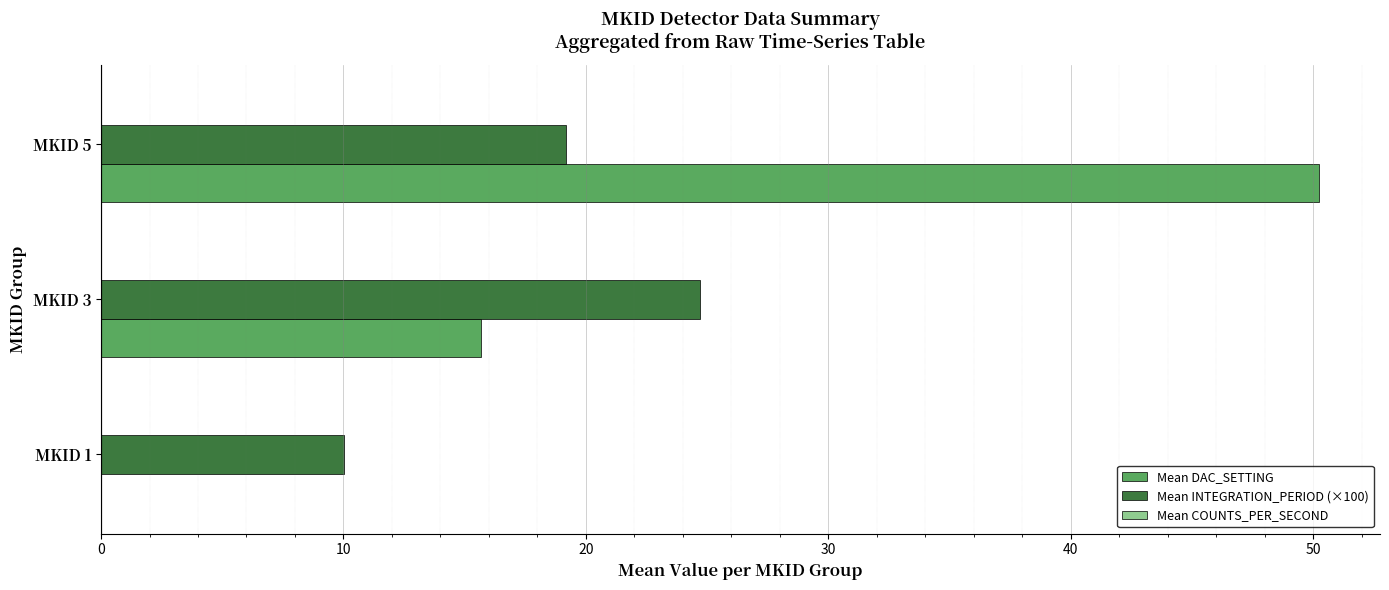

What is the total value across all series at MKID 5?

69.5